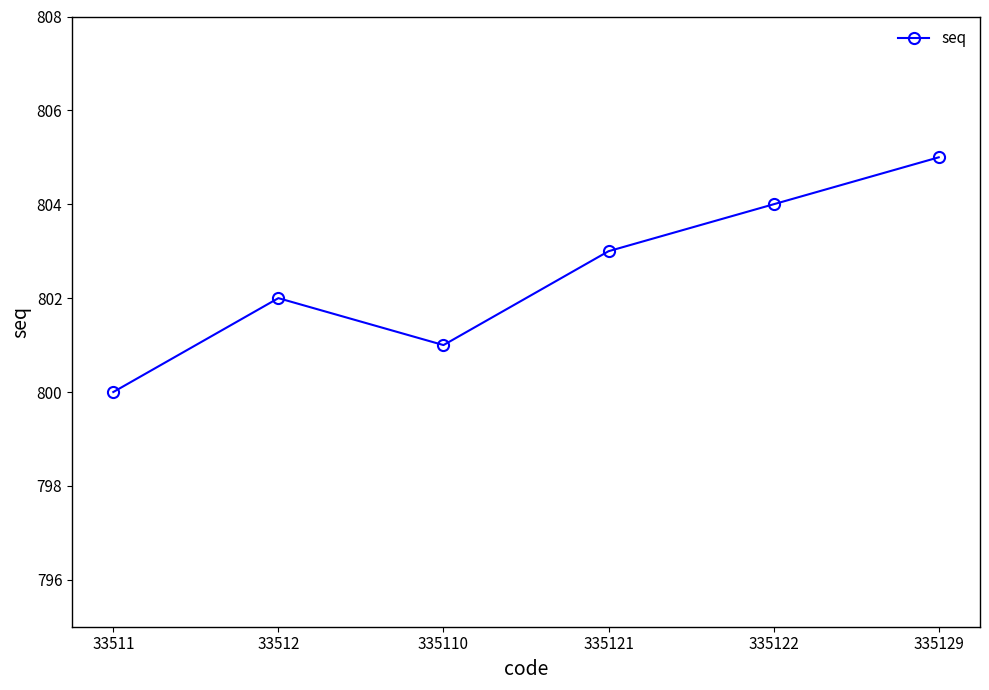

What is the difference between the values at 33511 and 33512?

2